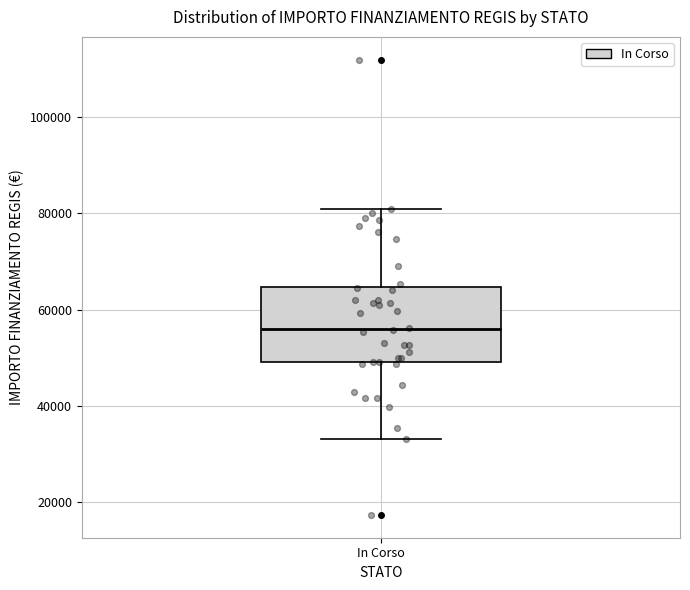

Where does the median line of the box for In Corso sit on the y-axis? The values are not printed on the chart, so give them approximately, as read against the axis.

56000